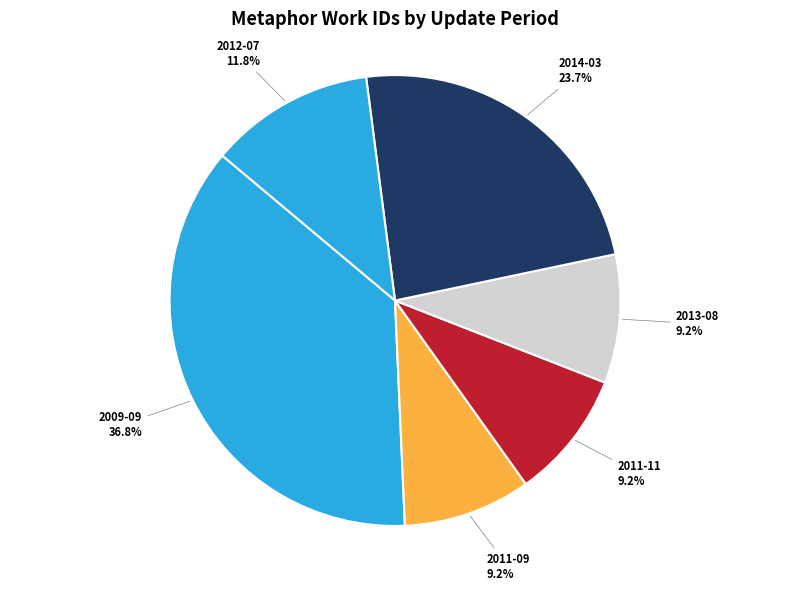

Does any single category account for the majority?

No